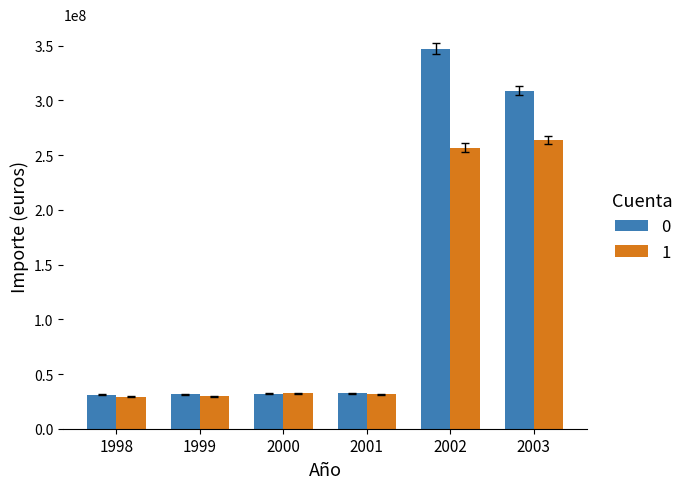

List the series in order of their peak value, highest first.

0, 1